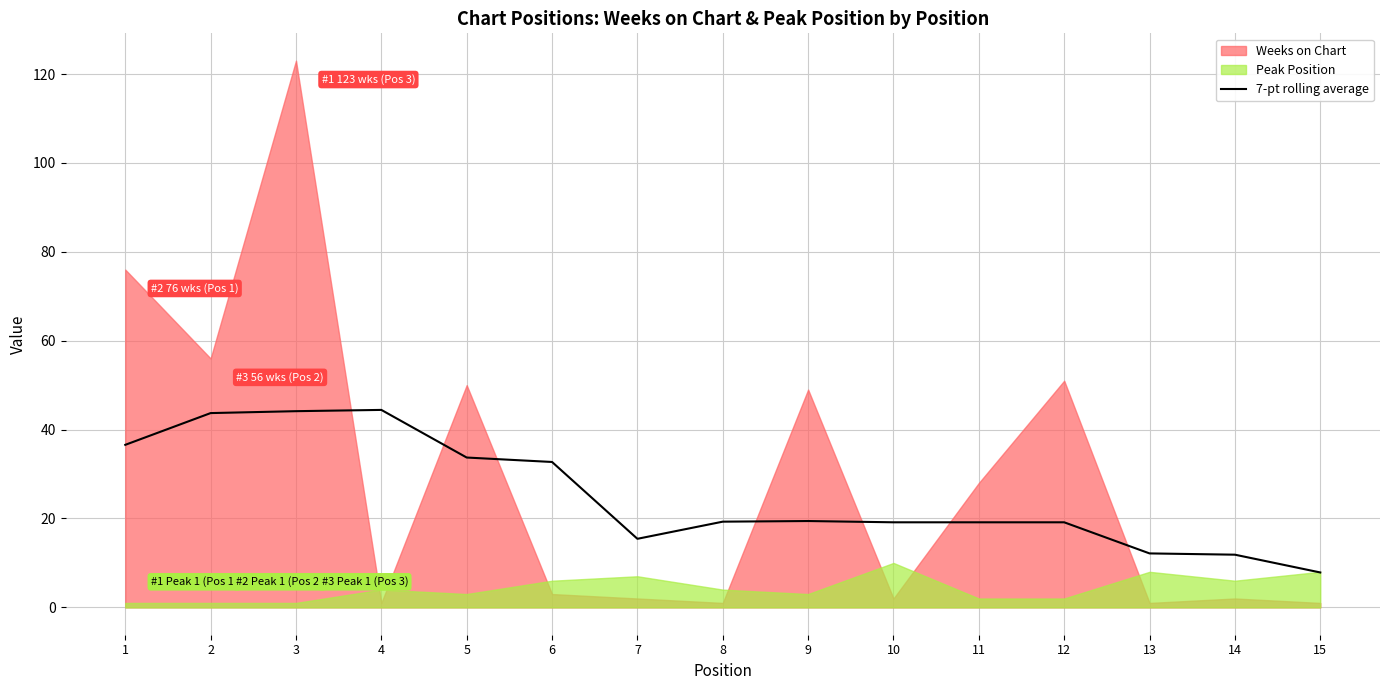

The chart shows a value of 73.4 at 2. True or false?

False